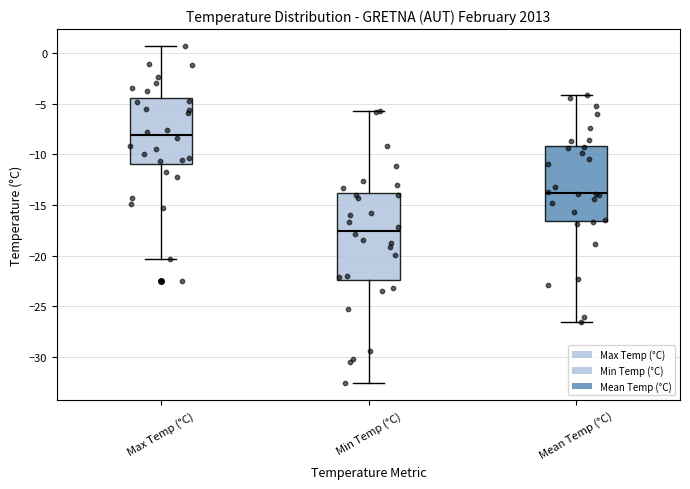

Which box is the tallest, from its lower edge to its upper edge?

Min Temp (°C)